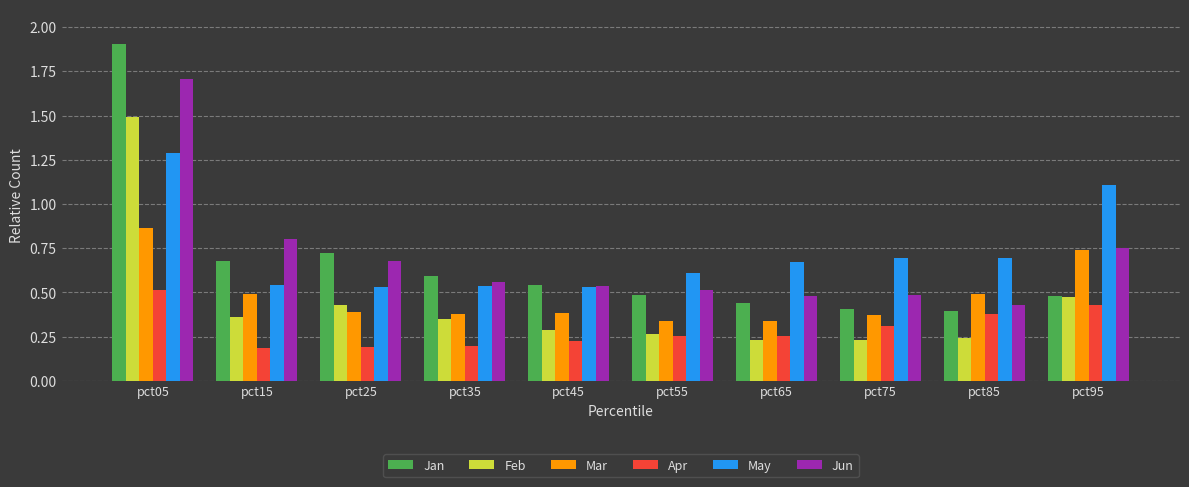

The value of Jun at pct55 is 0.5. True or false?

True